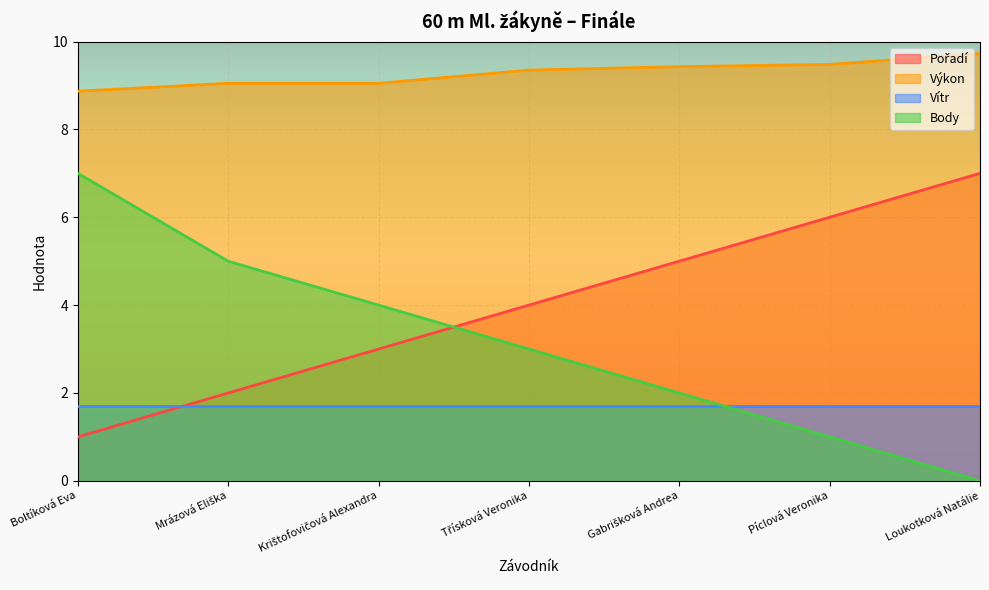

What position from the right is Boltíková Eva?

7